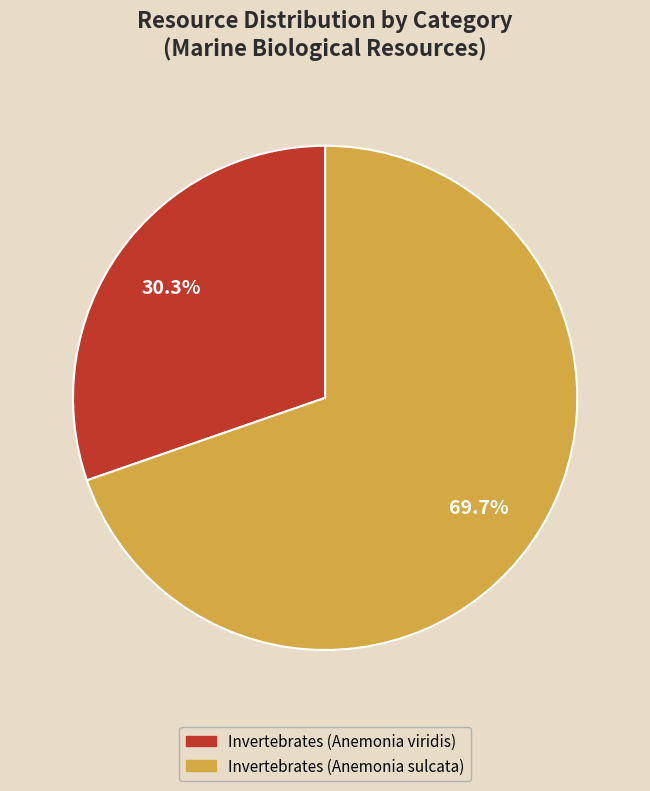

Which category has the biggest portion of the pie?

Invertebrates (Anemonia sulcata)